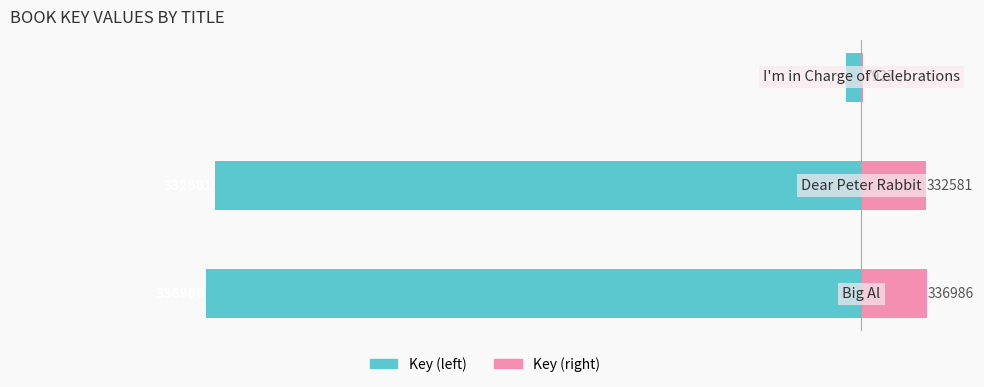

Which series changed the most between 1 and 2?

Key (scaled left)